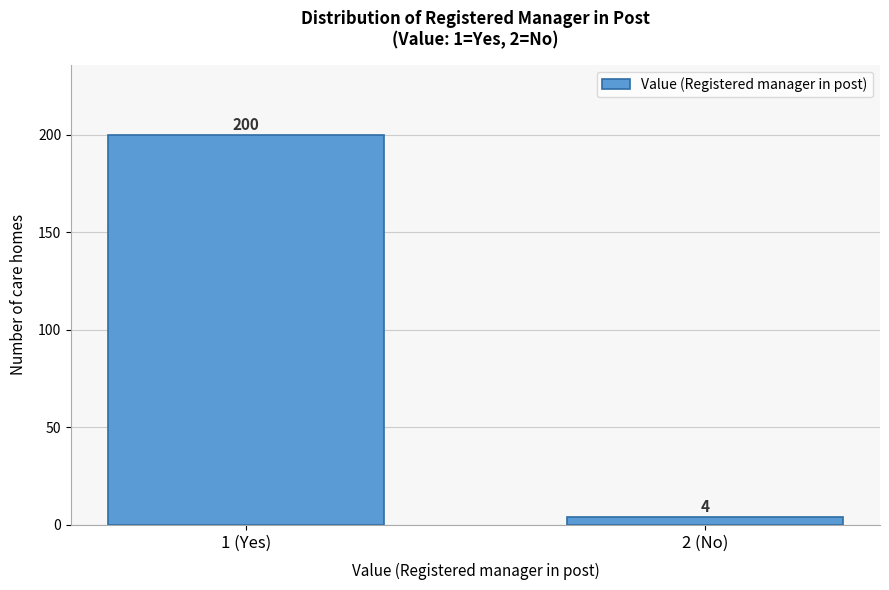

Reading right to left, transcribe all the data shown in this chart.

4	200